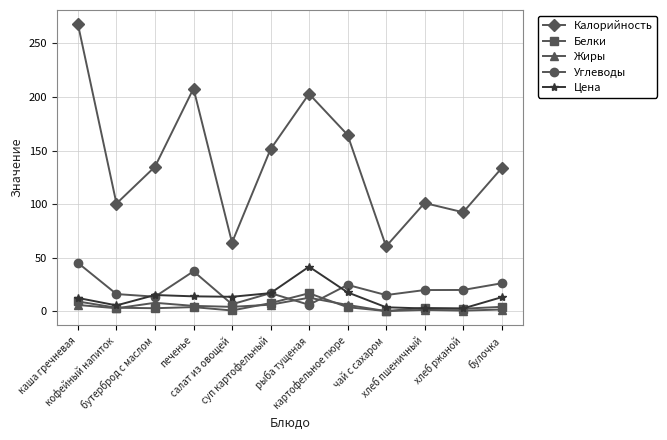

What is the average value of the Жиры series?

4.4